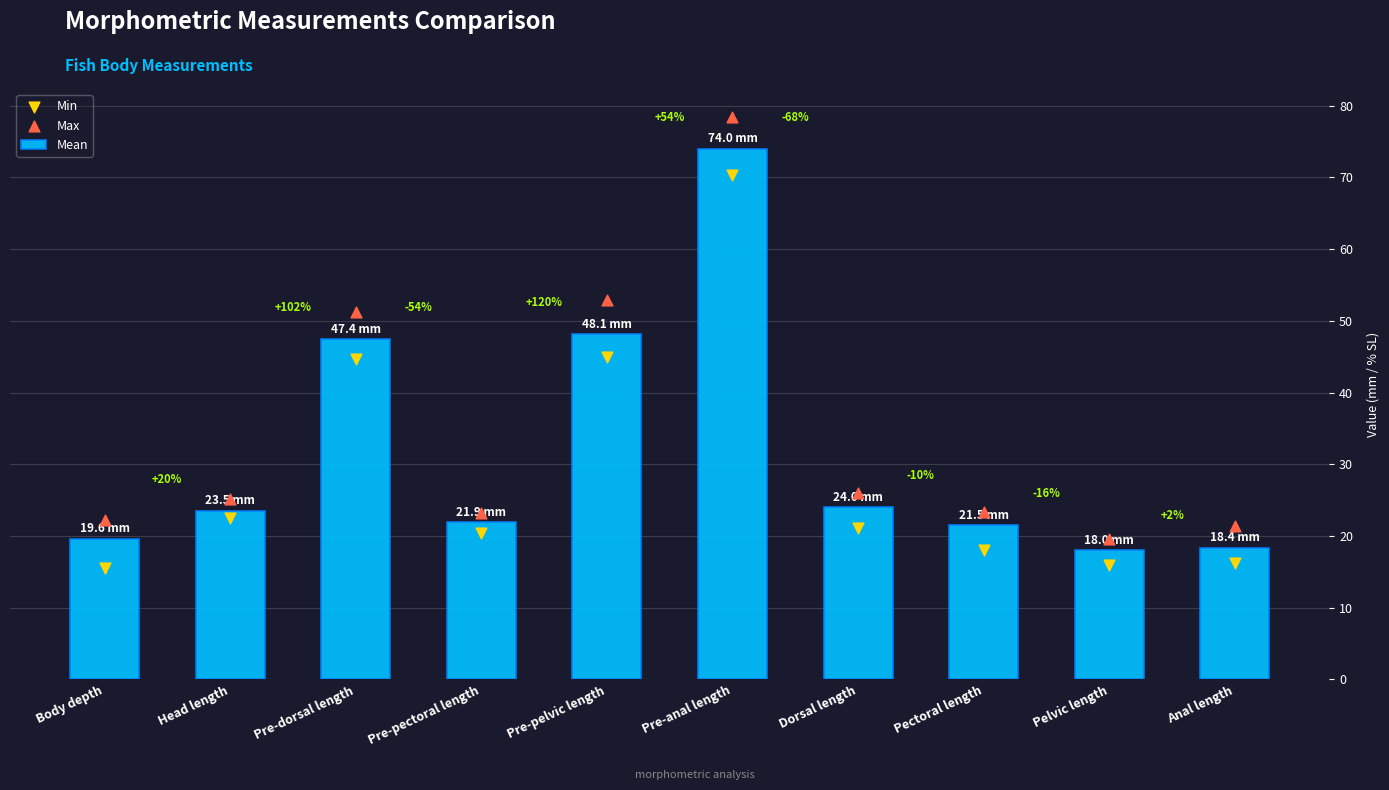

What are all the series names shown in the legend?

Mean, Min, Max